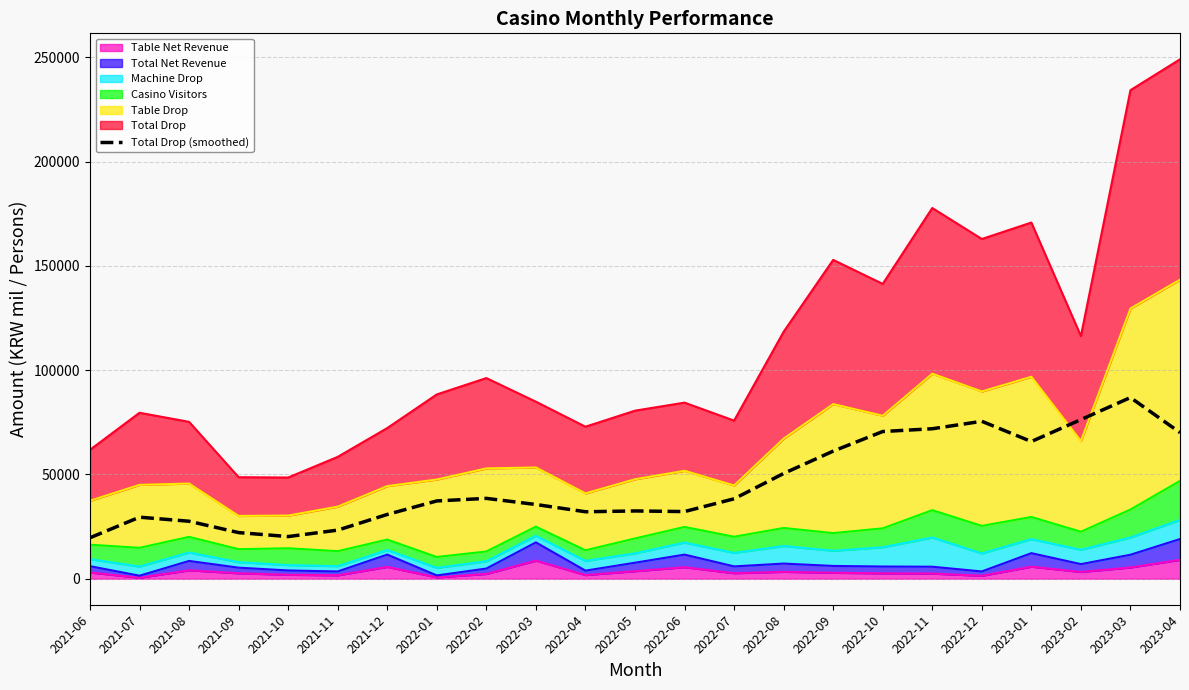

Rank the categories by value from lowest to highest.

2021-06, 2021-10, 2021-09, 2021-11, 2021-08, 2021-07, 2021-12, 2022-04, 2022-06, 2022-05, 2022-03, 2022-01, 2022-07, 2022-02, 2022-08, 2022-09, 2023-01, 2023-04, 2022-10, 2022-11, 2022-12, 2023-02, 2023-03